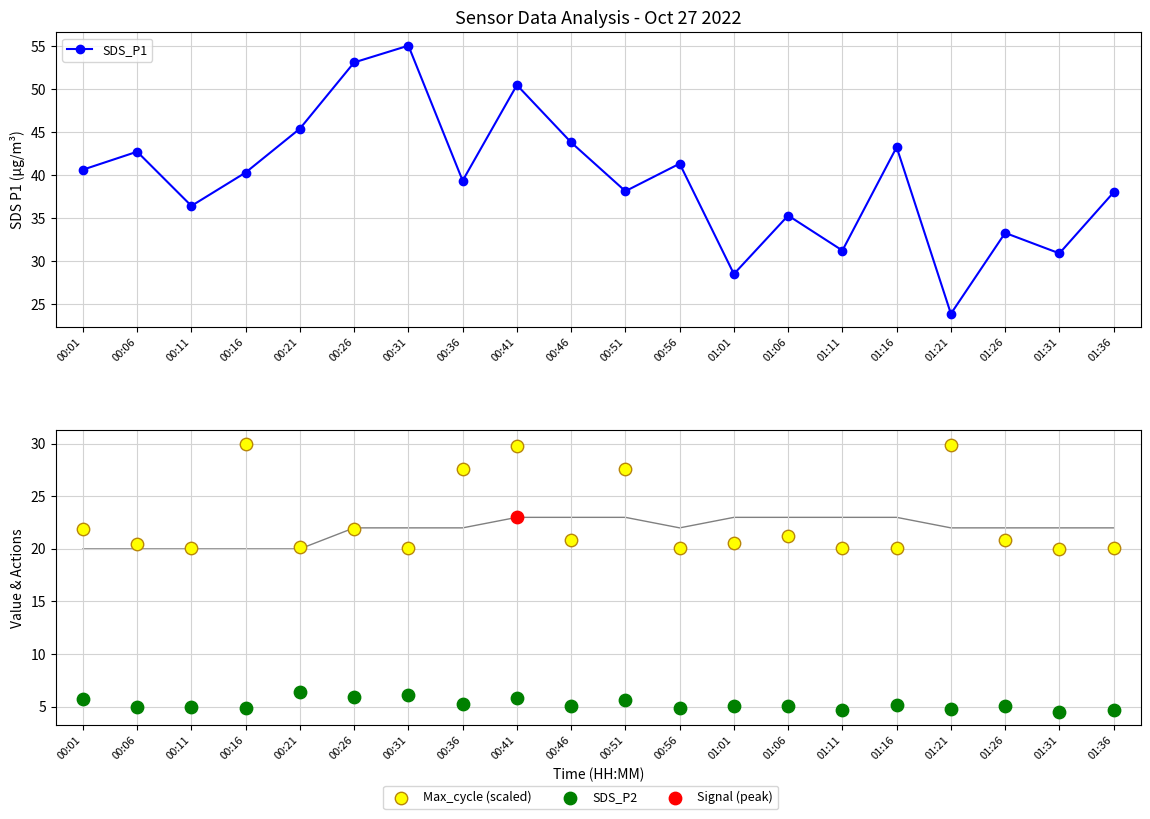

Which series has the largest total across all categories?

SDS_P1